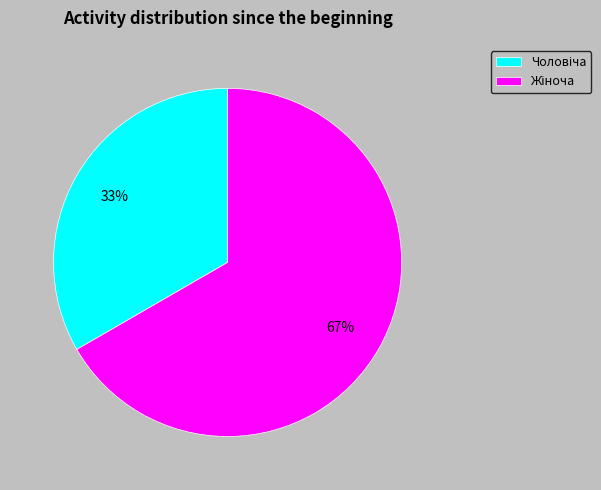

To the nearest percent, what is the average slice percentage?

50%